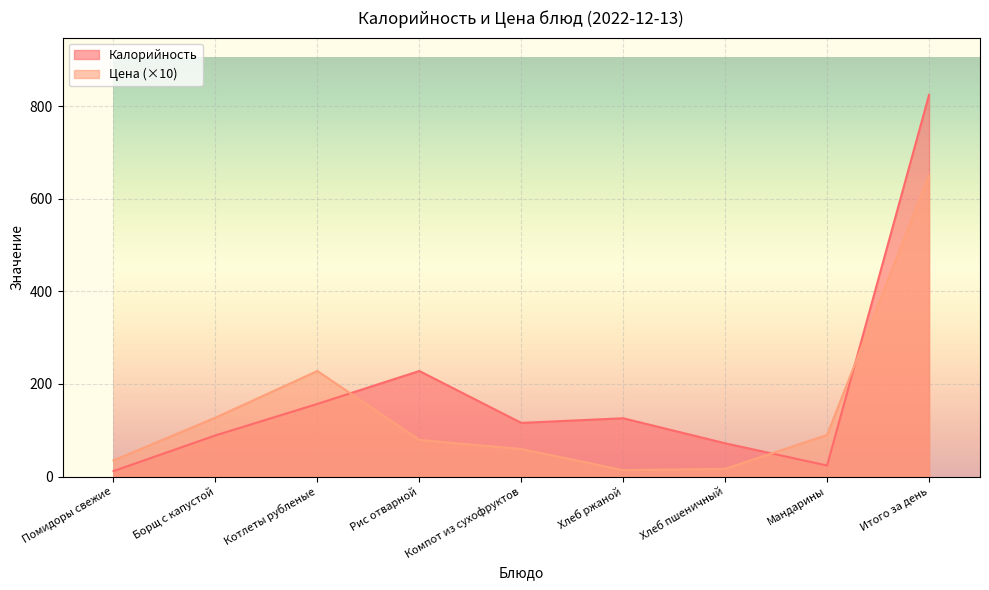

What is the sum of all Цена values?

1300.0